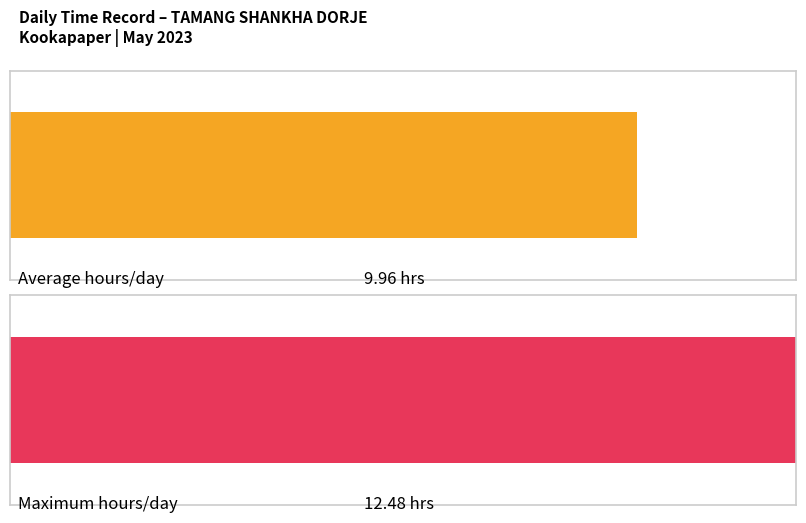

What is the difference between the second highest and minimum values?

3.1